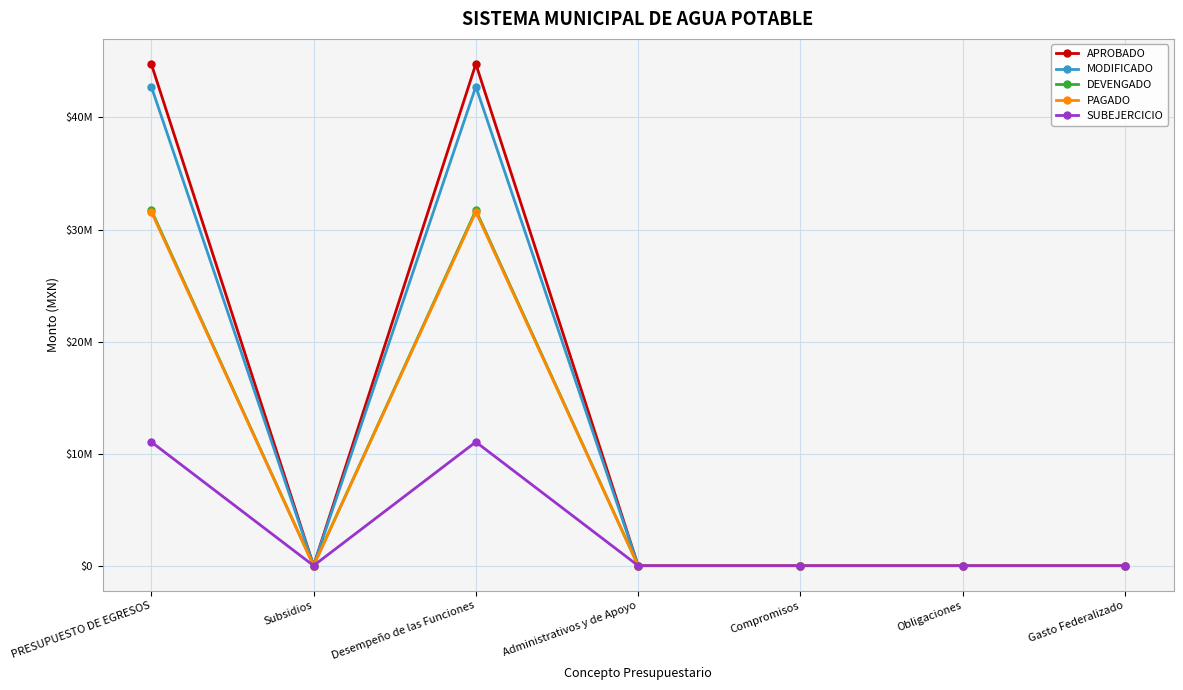

True or false: DEVENGADO has more than 0 interior local peaks.

True